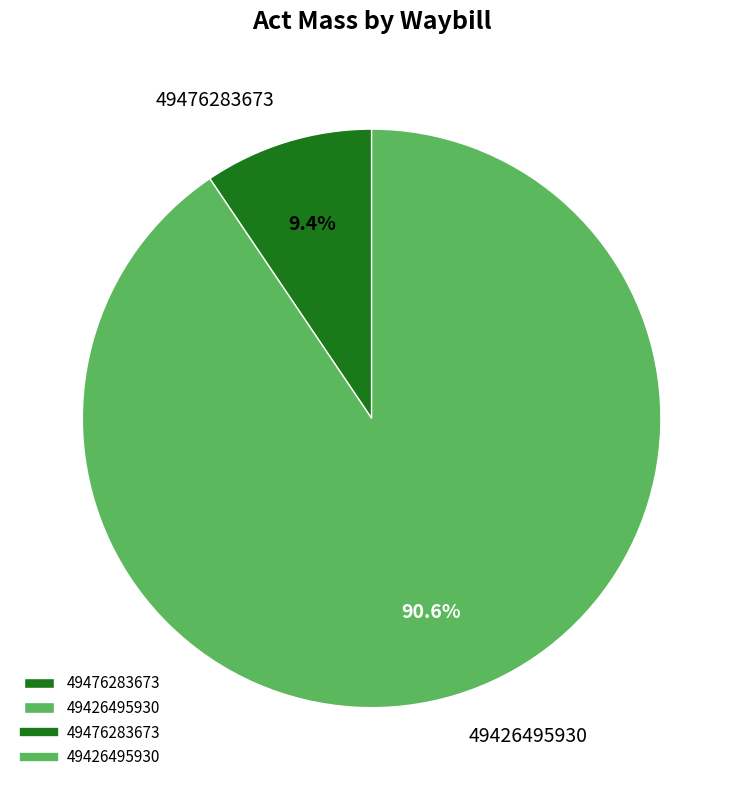

Count the number of slices in the pie.

2